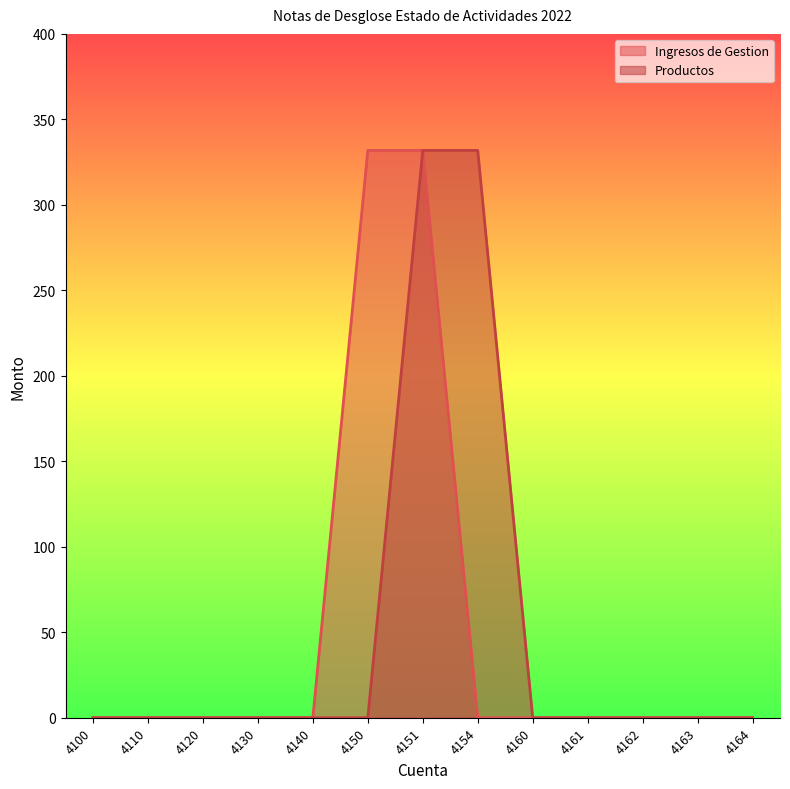

Does the chart display data point markers on the line(s)?

No